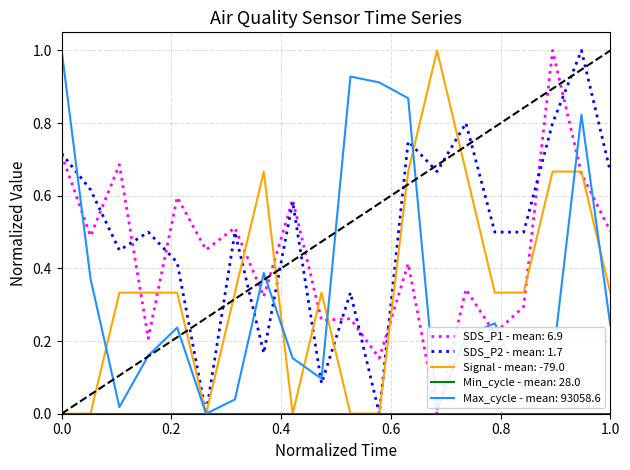

Which series has the largest total across all categories?

SDS_P2 - mean: 1.7